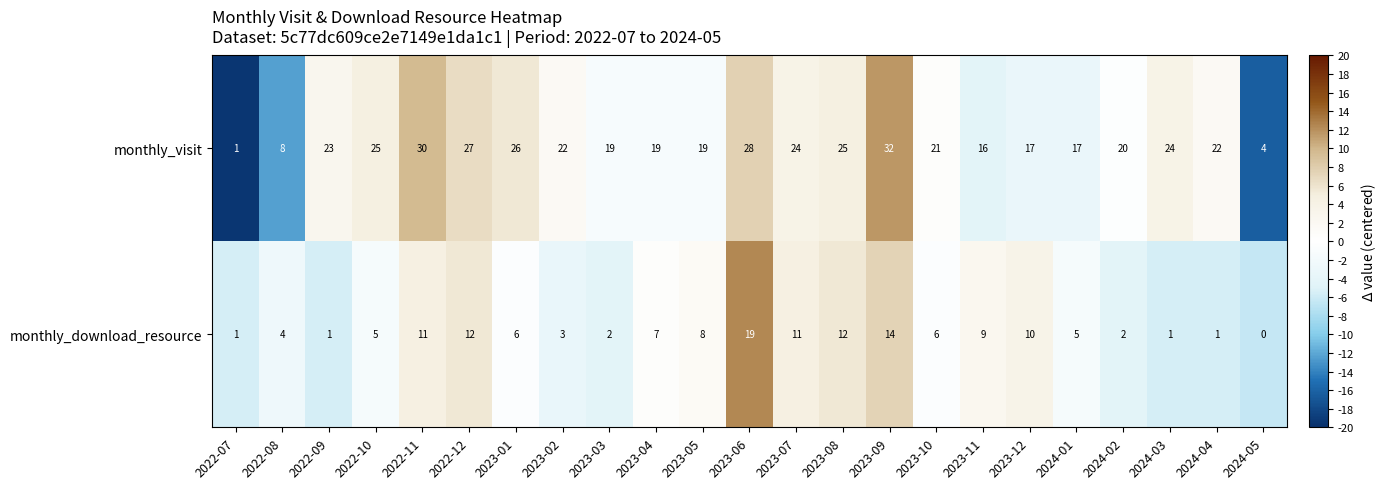

Which category has the highest value in the monthly_download_resource series?

2023-06